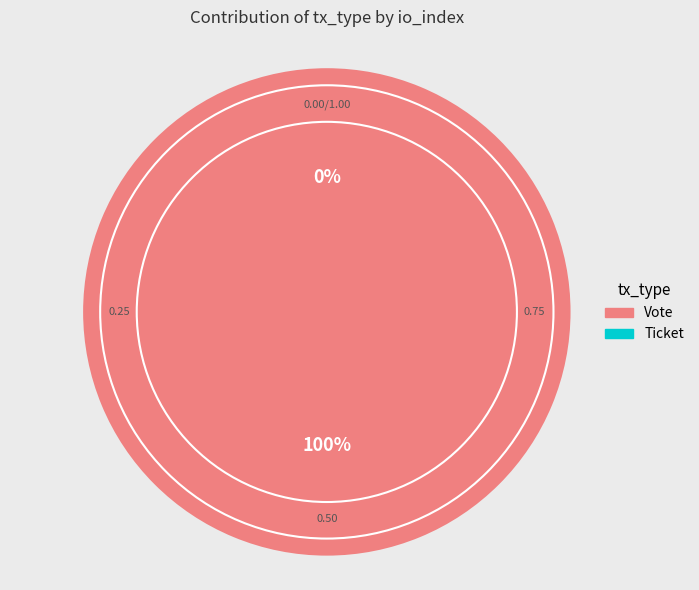

Count the number of slices in the pie.

2